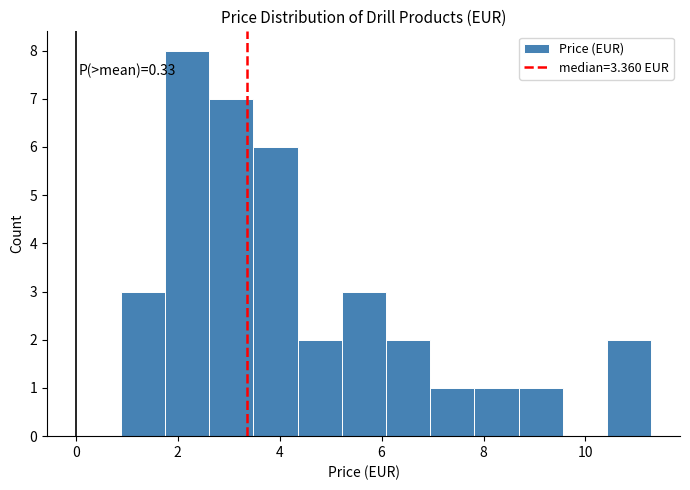

Which range on the x-axis has the tallest bar?

1.8 to 2.6